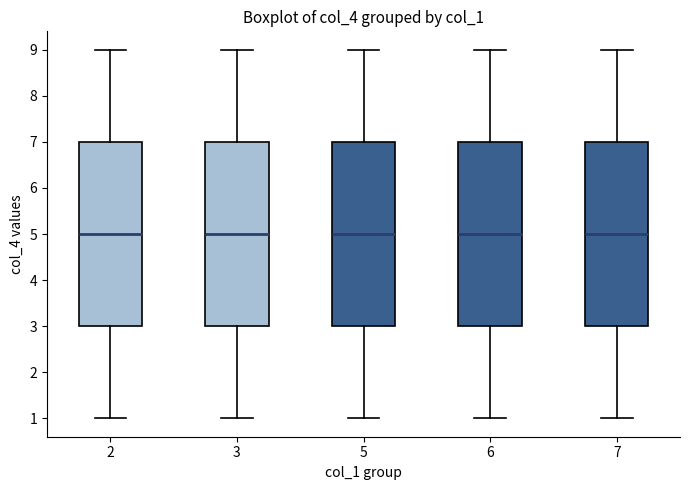

Where is the upper edge of the box at x = 3 on the y-axis? The values are not printed on the chart, so give them approximately, as read against the axis.

7